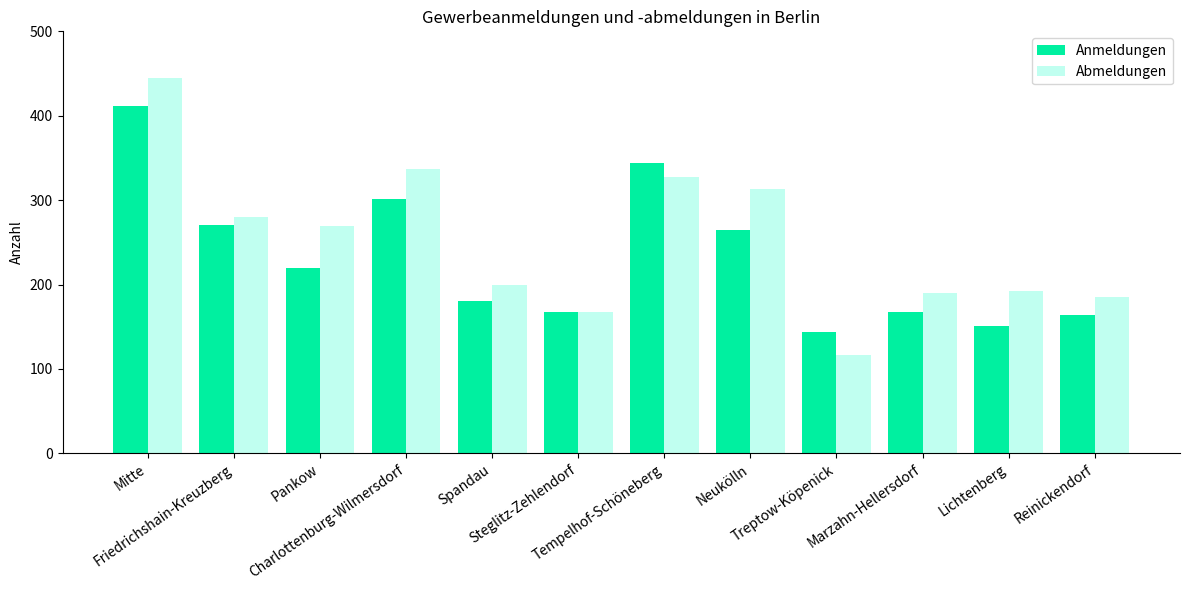

Is it true that Anmeldungen equals 71 at Reinickendorf?

False